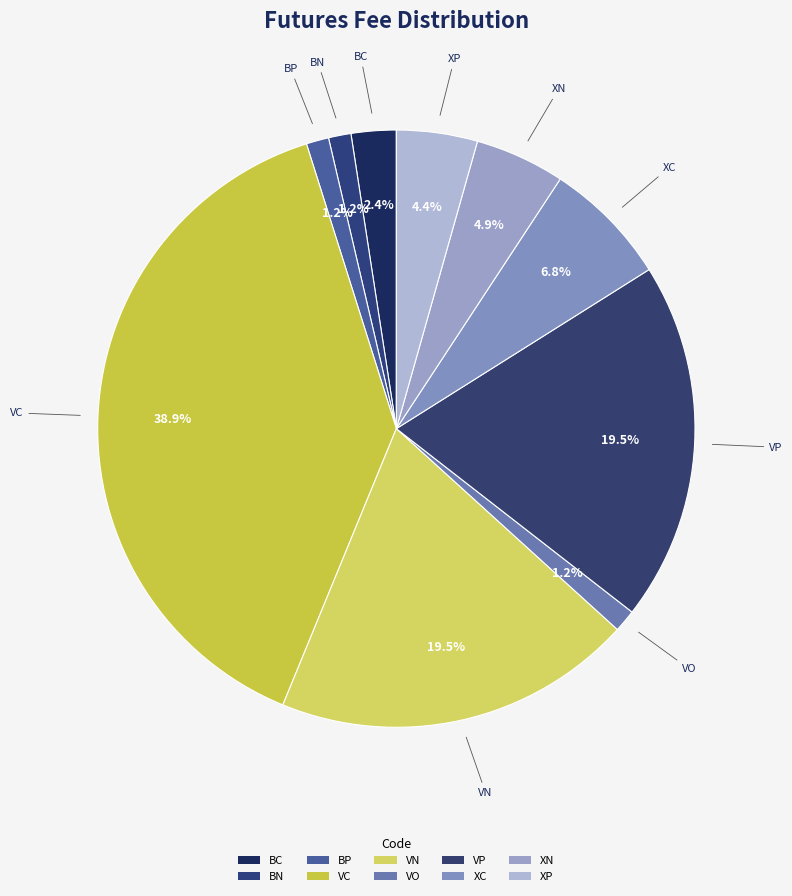

How many slices are in this pie chart?

10